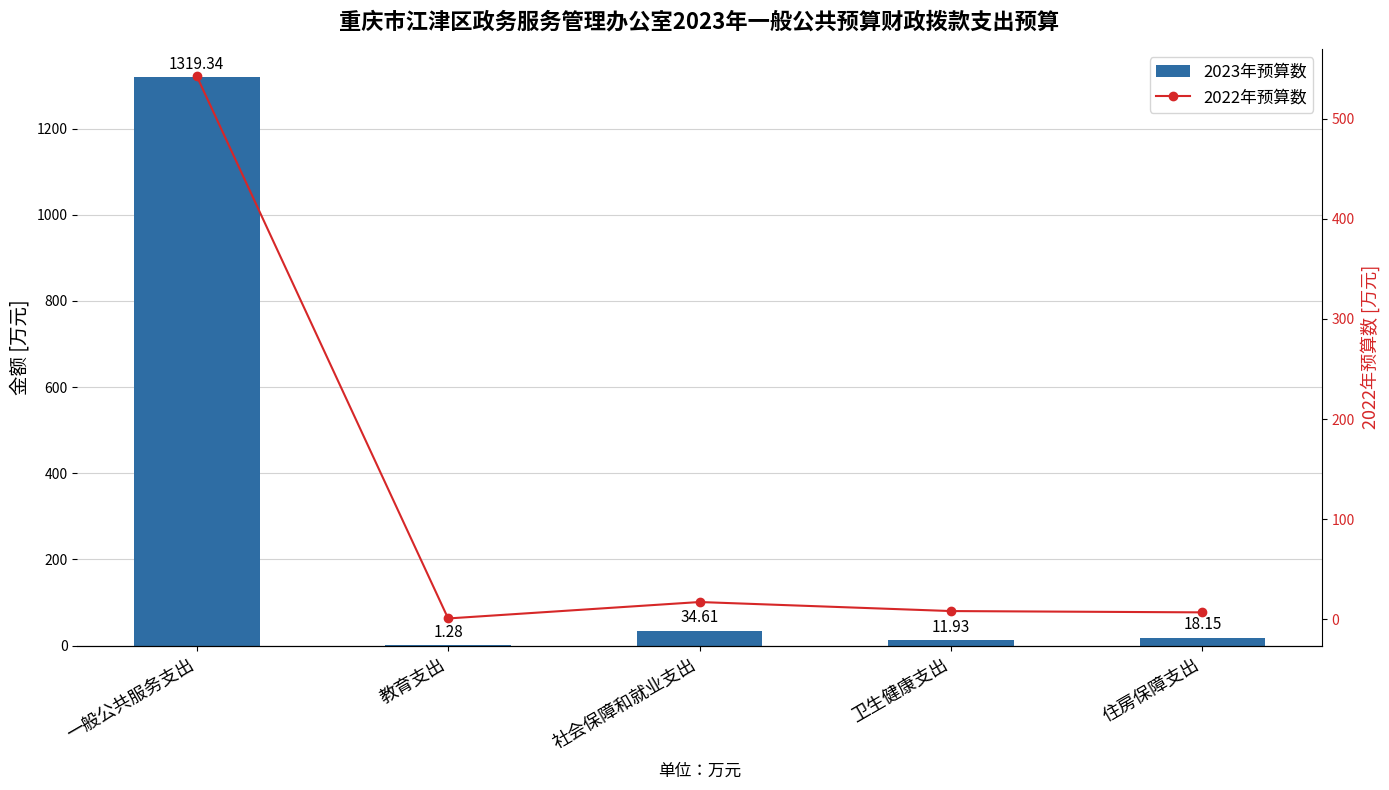

The value of 2023年预算数 at 一般公共服务支出 is 1319.3. True or false?

True